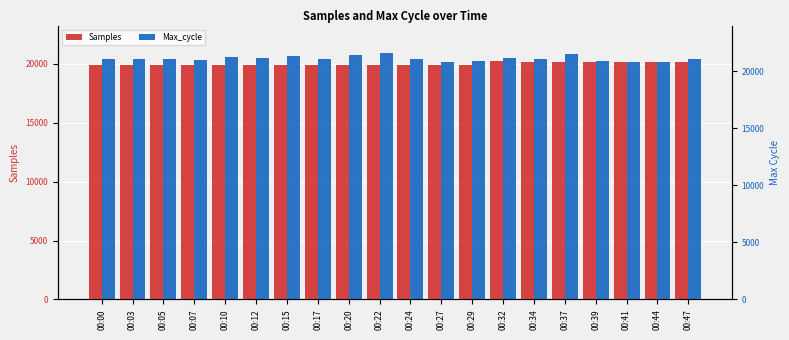

What is the total value across all series at 00:10?

40466.6